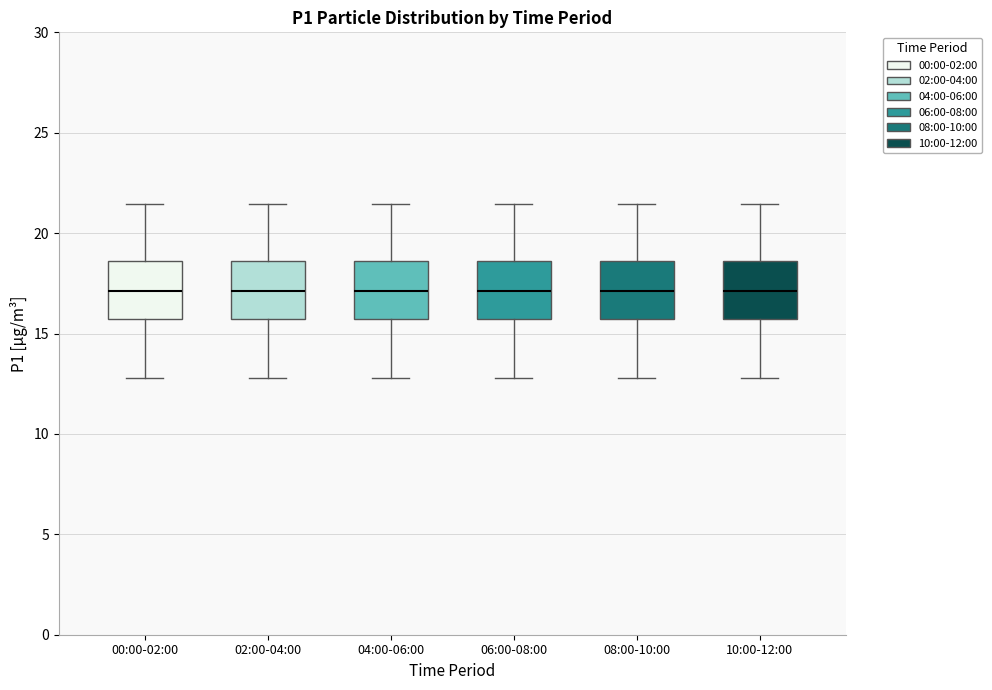

Where does the median line of the box for 08:00-10:00 sit on the y-axis? The values are not printed on the chart, so give them approximately, as read against the axis.

17.0